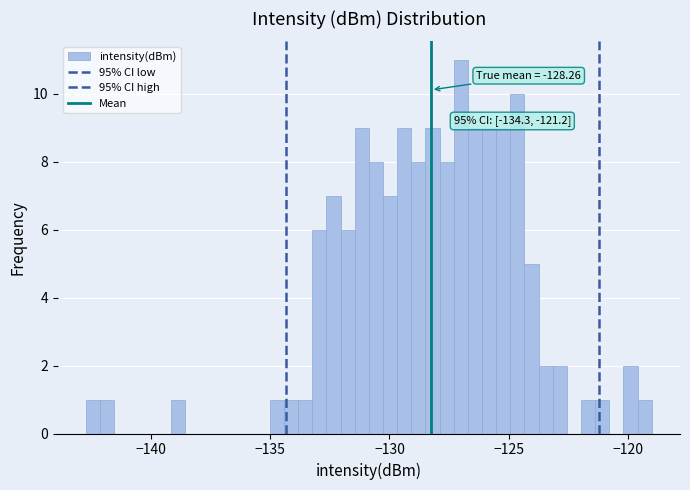

Around what value on the x-axis is the tallest bar? Give the approximate position of its centre, as read against the axis.

-127.0